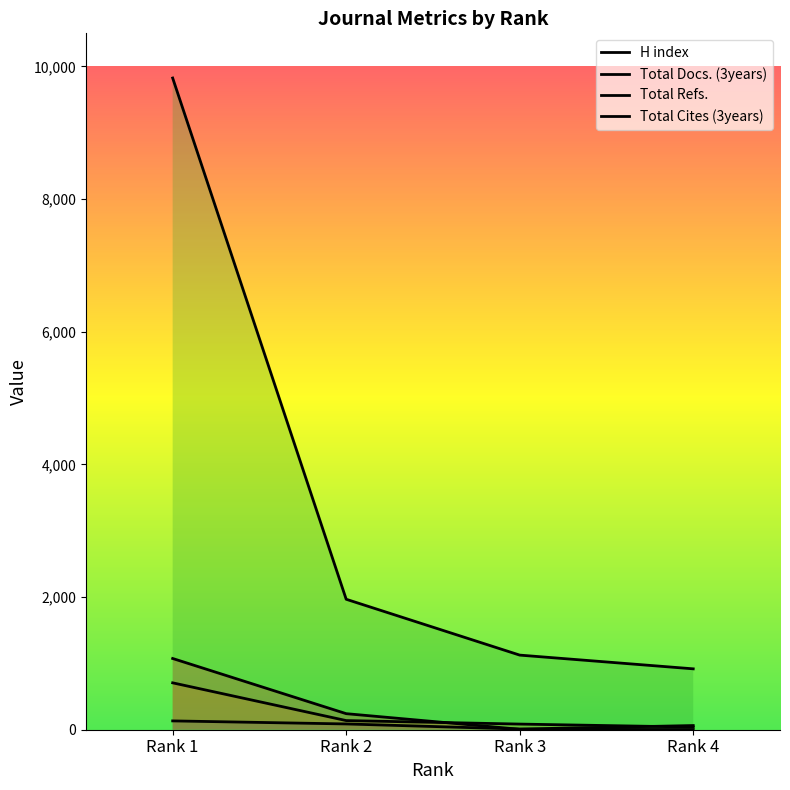

Read the Total Docs. (3years) value at Rank 2, to the nearest 10.

140